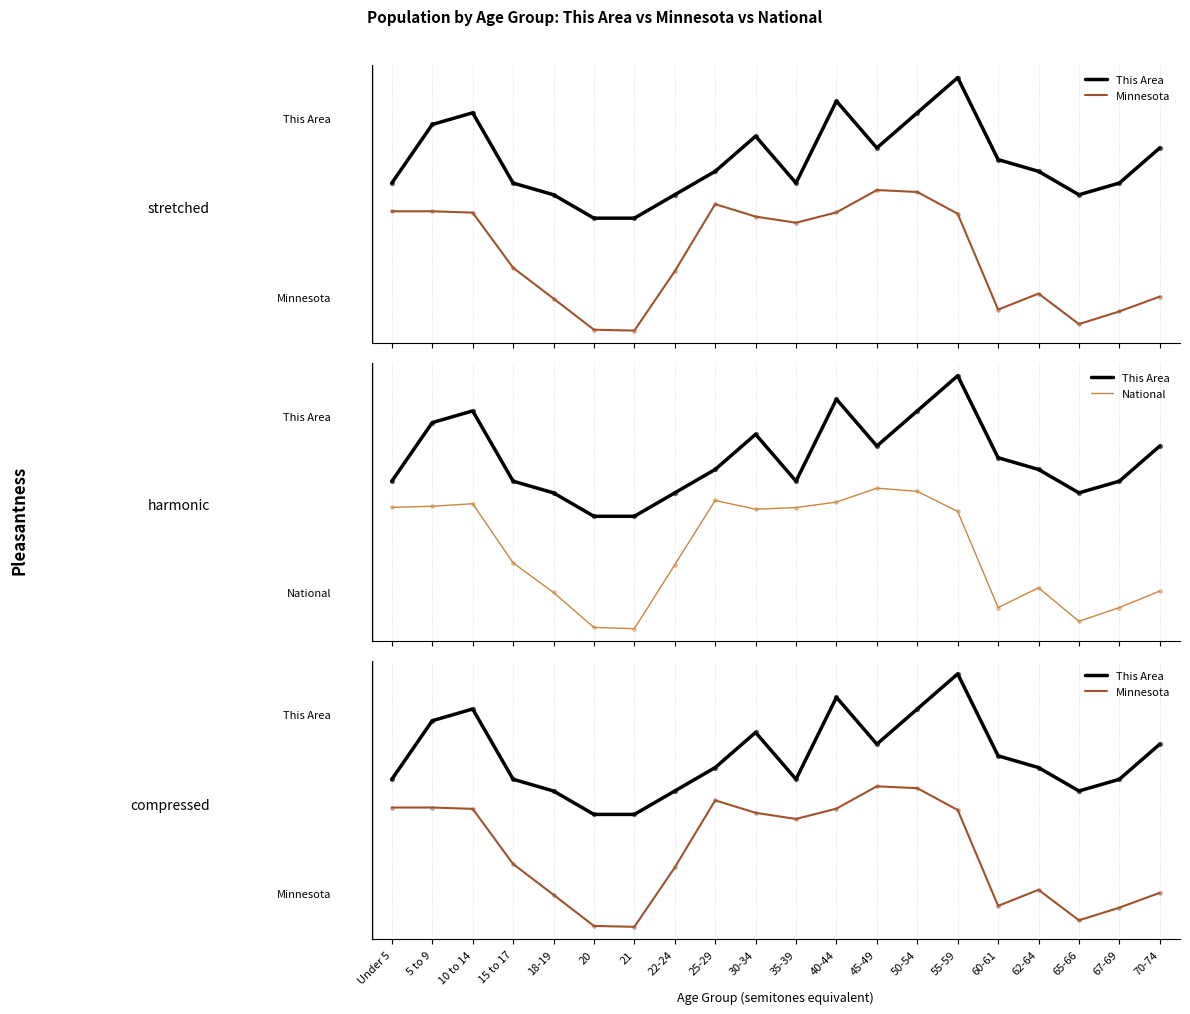

Which series has the largest total across all categories?

This Area